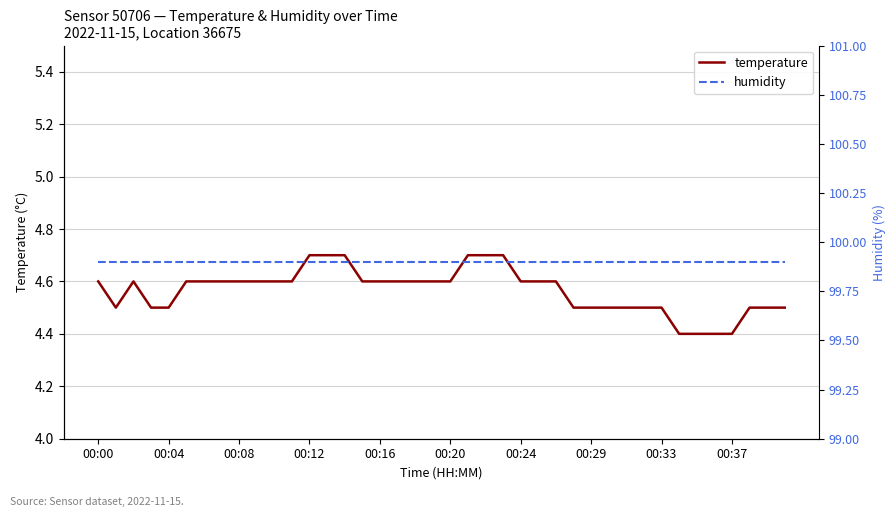

True or false: humidity has a value of 1.2 at 00:08.

False